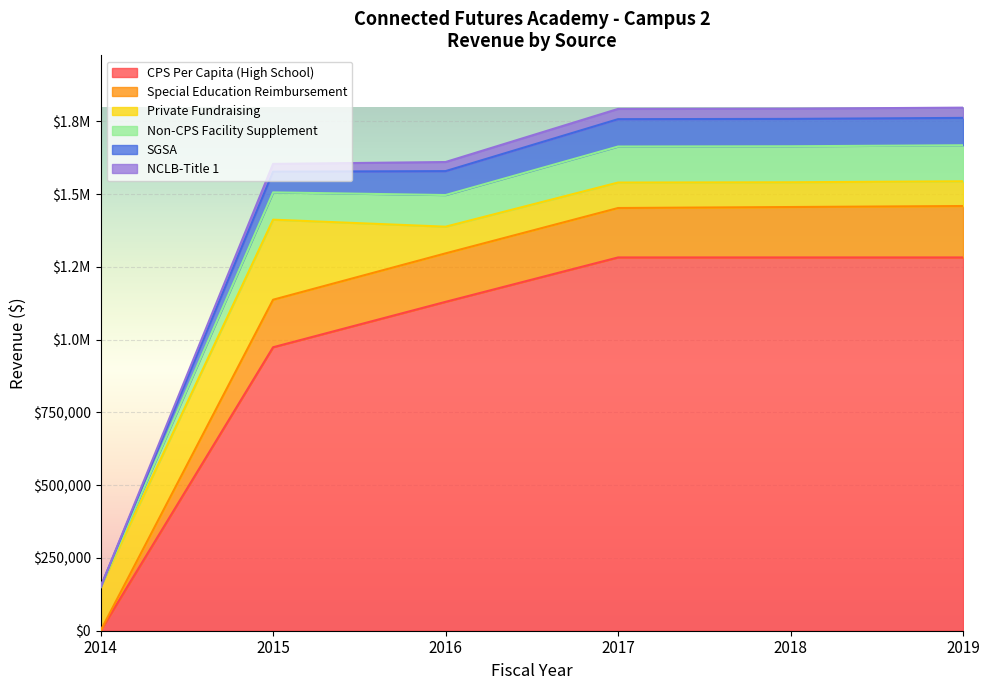

What are all the series names shown in the legend?

CPS Per Capita (High School), Special Education Reimbursement, Private Fundraising, Non-CPS Facility Supplement, SGSA, NCLB-Title 1